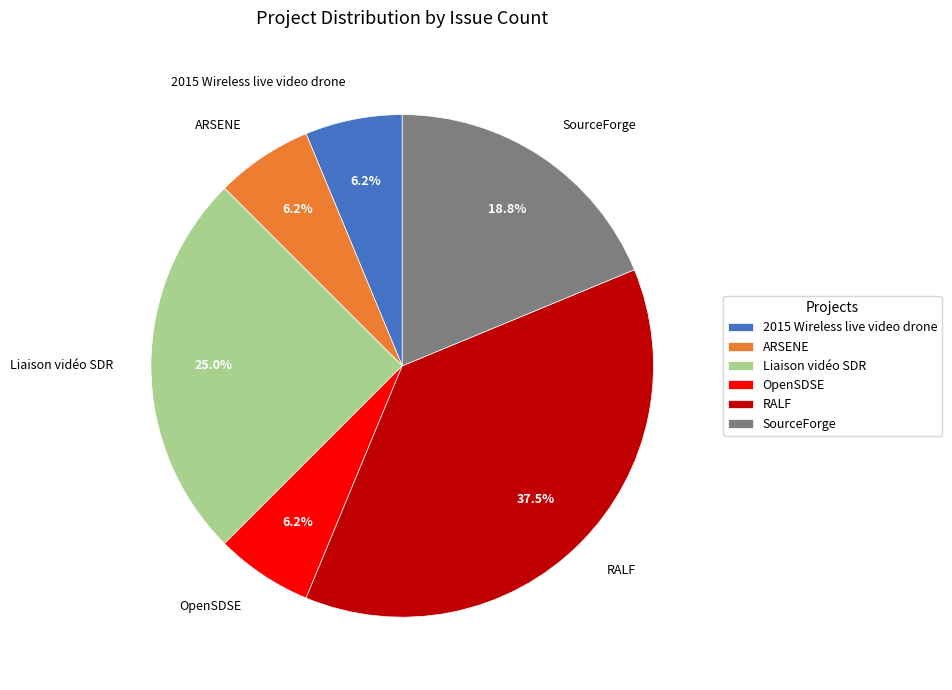

Approximately how many times larger is the value at OpenSDSE compared to 2015 Wireless live video drone?

1.0